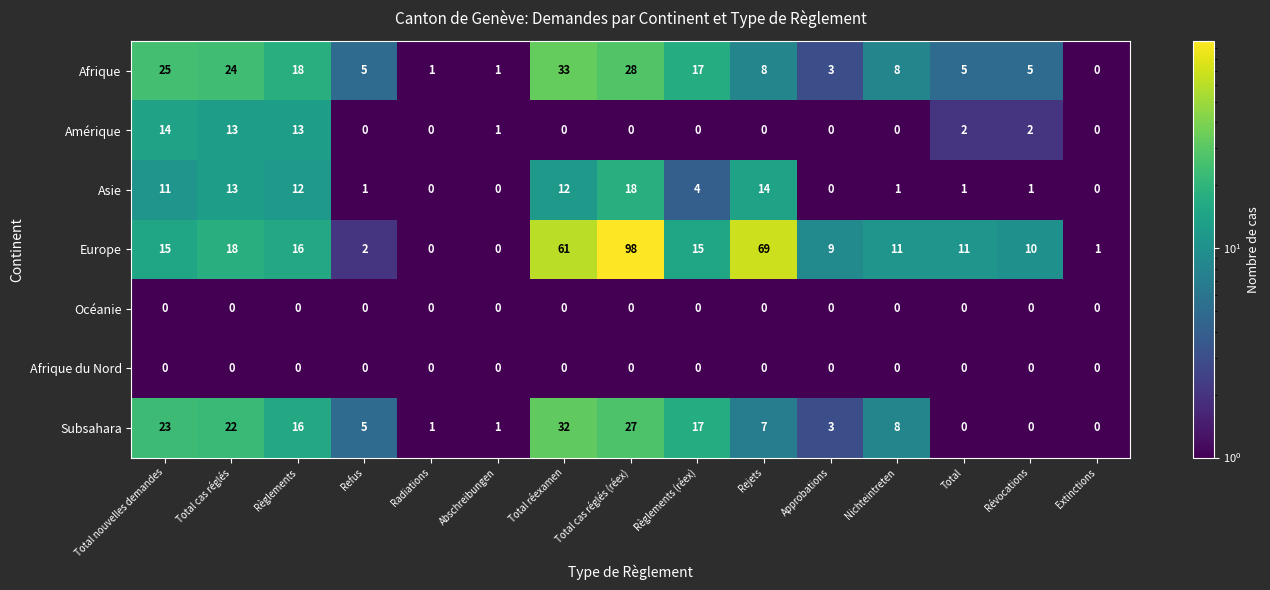

Read the Europe value at Total réexamen, to the nearest 5.

60